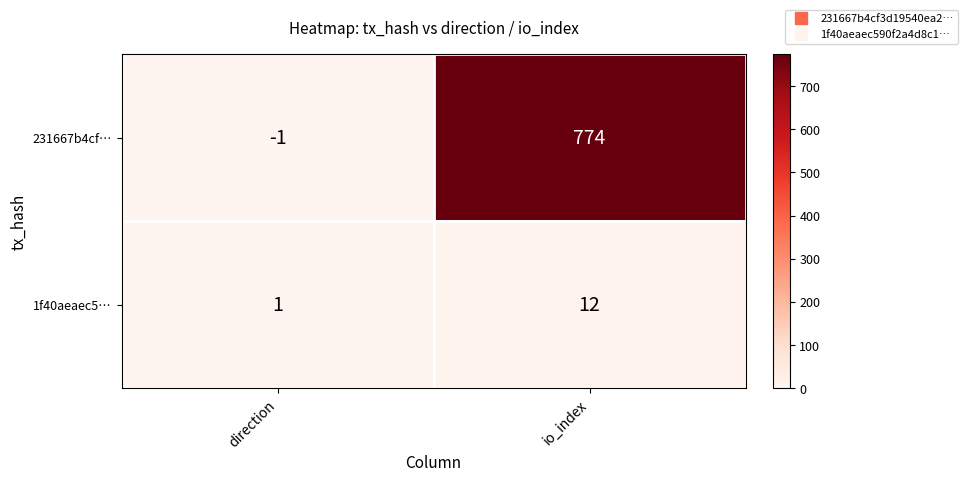

Reading left to right, extract all data points from this chart.

231667b4cf…: -1	774
1f40aeaec5…: 1	12